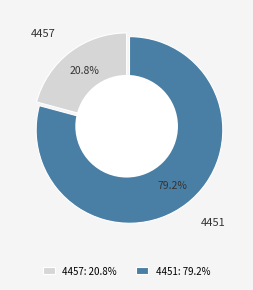

Rank the categories by value from highest to lowest.

4451, 4457